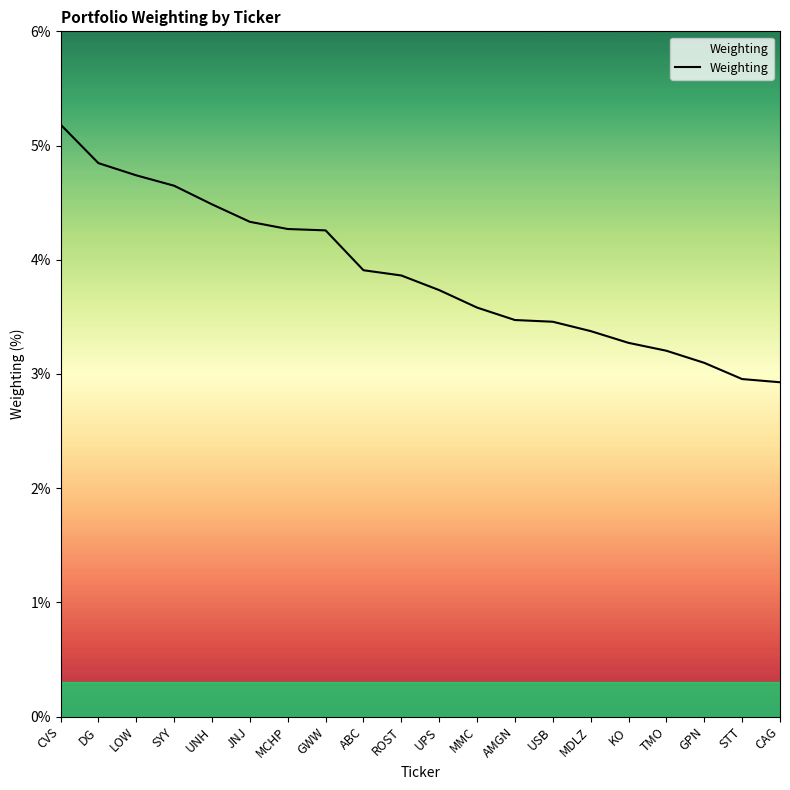

What is the sum of the values at ROST and GWW?

8.1